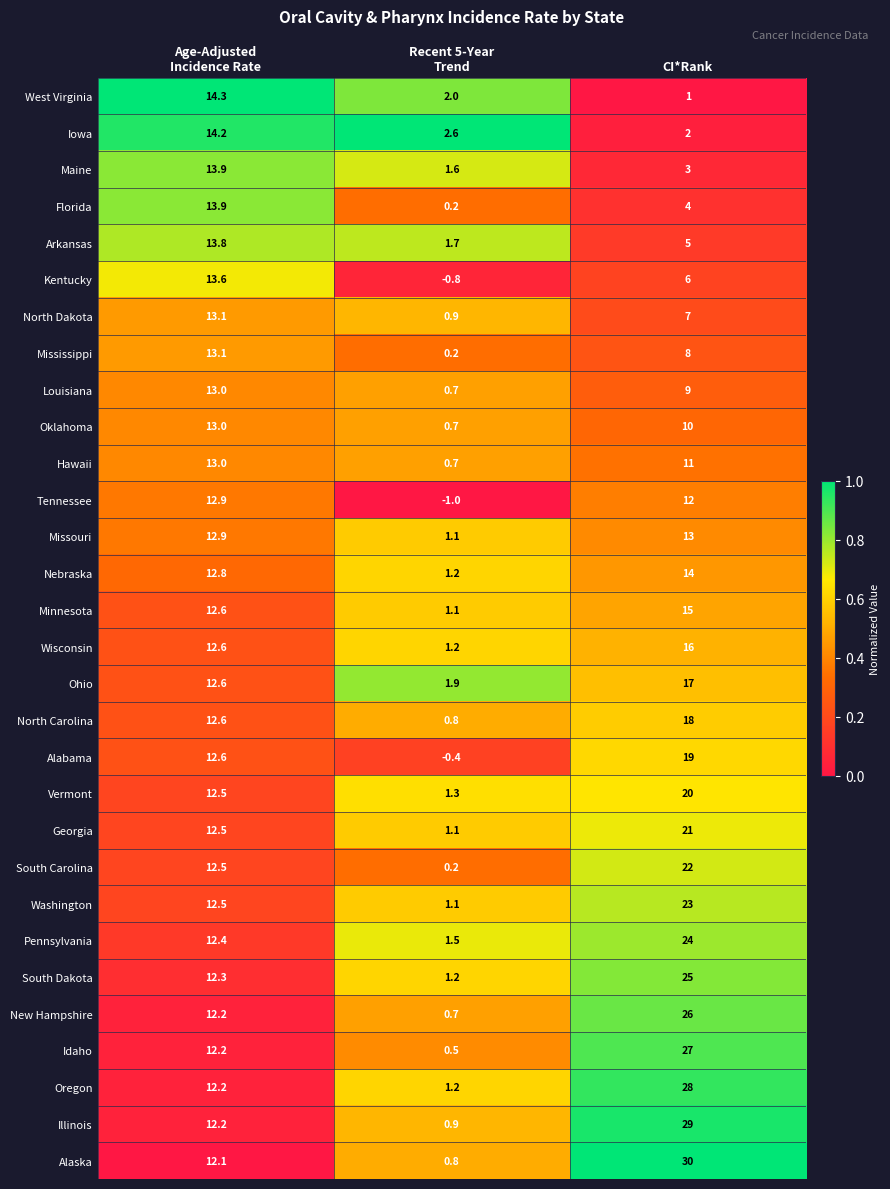

What is the average value of the Minnesota series?

9.6